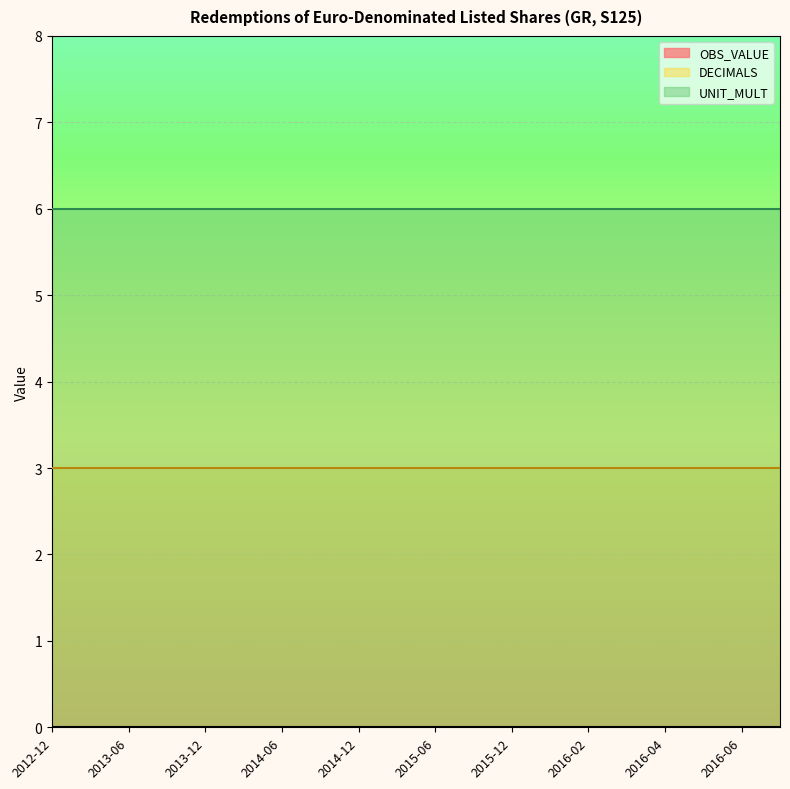

Which series has the largest range (max minus min)?

OBS_VALUE